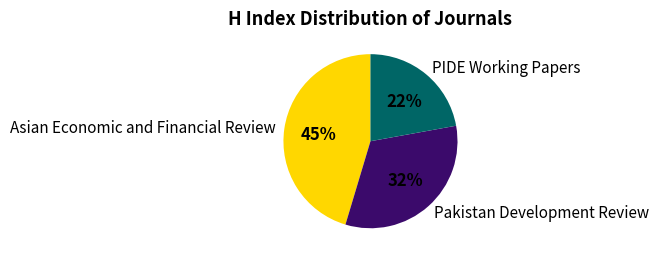

What percentage is the PIDE Working Papers slice, to the nearest percent?

22%